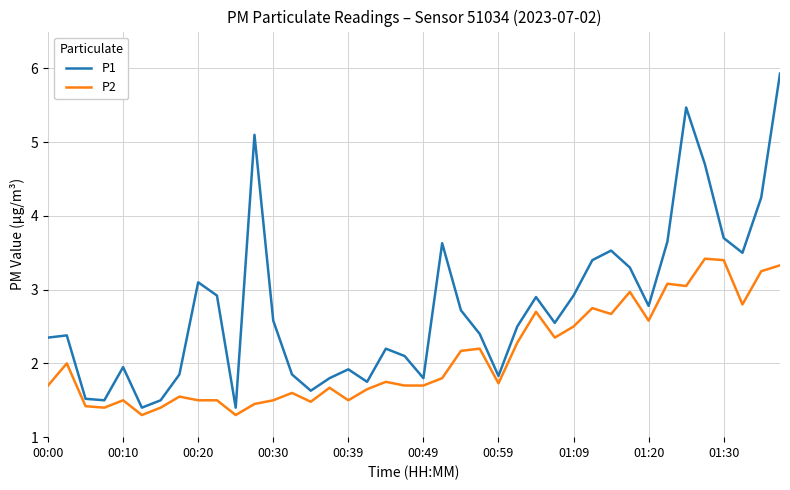

In P1, how many points are lower than both neighbors (excluding endpoints)?

10